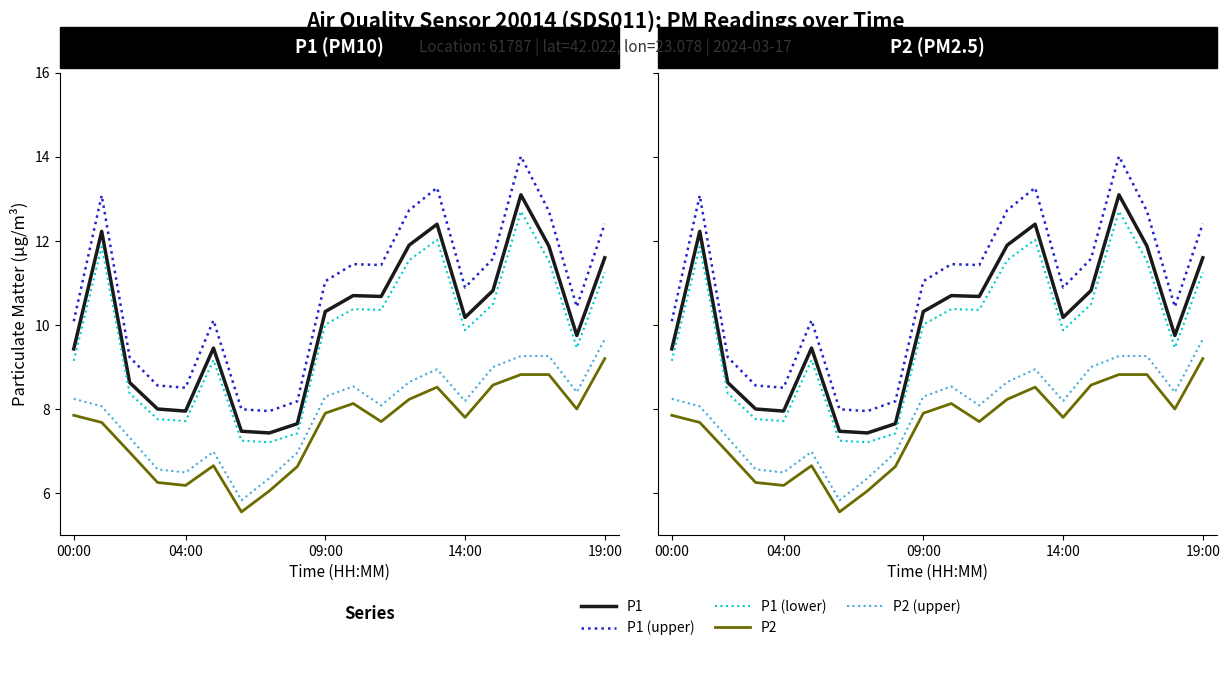

Reading right to left, extract all data points from this chart.

P1: 11.6	9.8	11.9	13.1	10.8	10.2	12.4	11.9	10.7	10.7	10.3	7.7	7.4	7.5	9.4	8.0	8.0	8.6	12.2	9.4
P2: 9.2	8.0	8.8	8.8	8.6	7.8	8.5	8.2	7.7	8.1	7.9	6.6	6.0	5.5	6.7	6.2	6.2	7.0	7.7	7.8
P1 (upper): 12.4	10.4	12.7	14.0	11.6	10.9	13.3	12.7	11.4	11.4	11.0	8.2	8.0	8.0	10.1	8.5	8.6	9.2	13.1	10.1
P1 (lower): 11.3	9.5	11.5	12.7	10.5	9.9	12.0	11.5	10.4	10.4	10.0	7.4	7.2	7.2	9.2	7.7	7.8	8.4	11.9	9.1
P2 (upper): 9.7	8.4	9.3	9.3	9.0	8.2	8.9	8.6	8.1	8.5	8.3	7.0	6.4	5.8	7.0	6.5	6.6	7.3	8.1	8.2